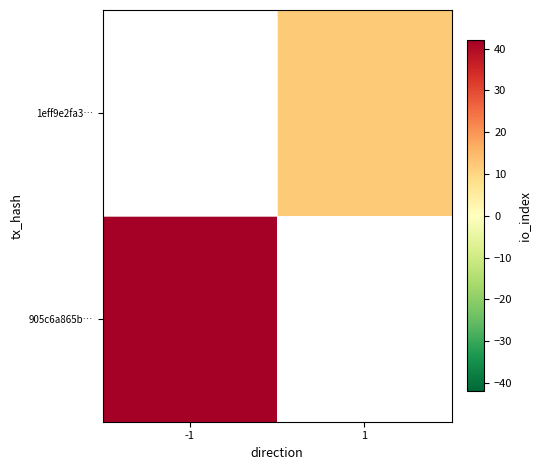

Between 1 and -1, which is larger?

-1